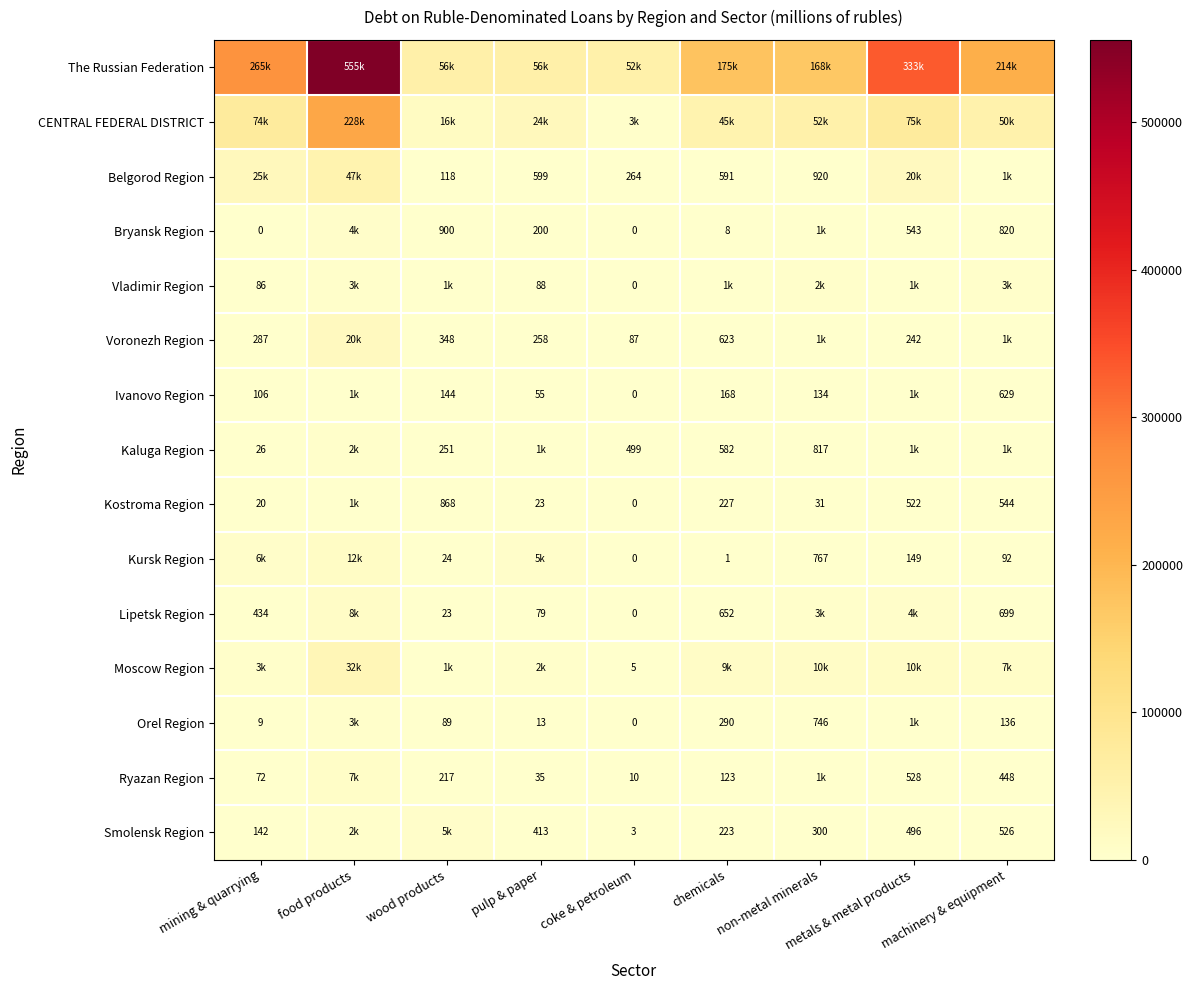

Is the value of Ryazan Region at wood products greater than the value of Belgorod Region at pulp & paper?

No